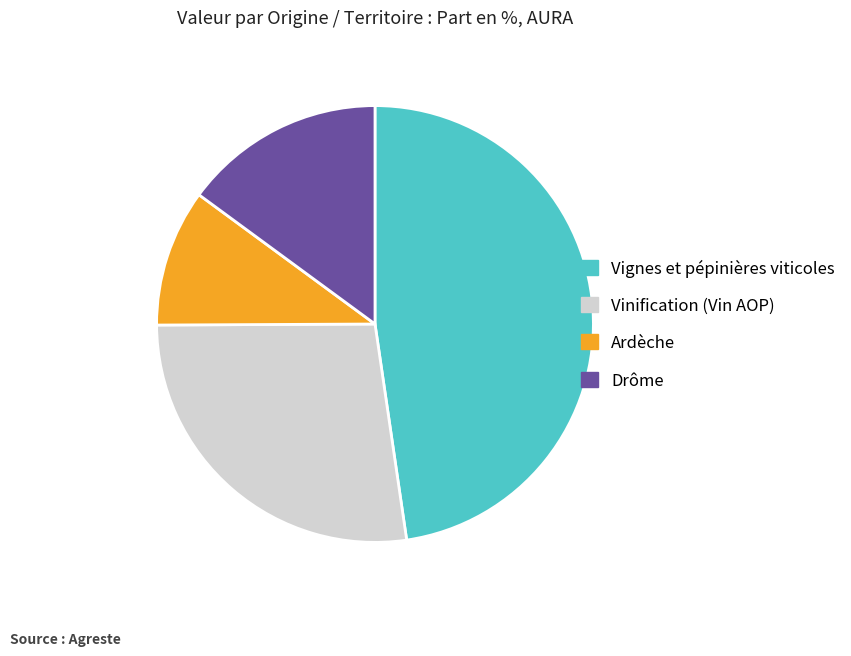

Is there a majority slice in this chart?

No